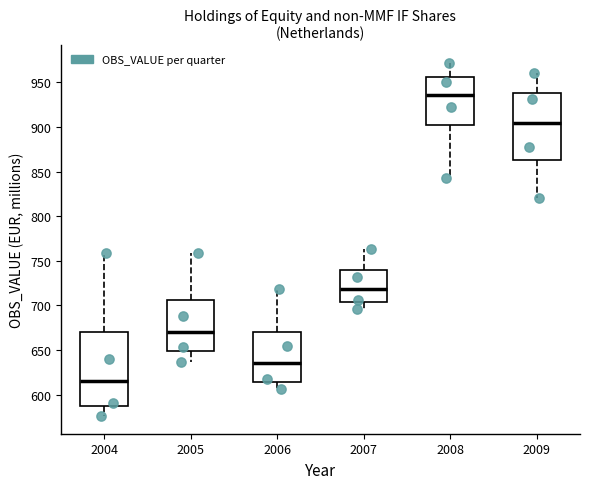

Reading left to right, read every box against the y-axis: the position of its median line, the range the box covers, and the ends of its whiskers. The values are not printed on the chart, so give them approximately, as read against the axis.

2004: median 615, box 585 to 670, whiskers 575 to 760
2005: median 670, box 650 to 705, whiskers 635 to 760
2006: median 635, box 615 to 670, whiskers 605 to 720
2007: median 720, box 705 to 740, whiskers 695 to 765
2008: median 935, box 900 to 955, whiskers 845 to 970
2009: median 905, box 865 to 940, whiskers 820 to 960